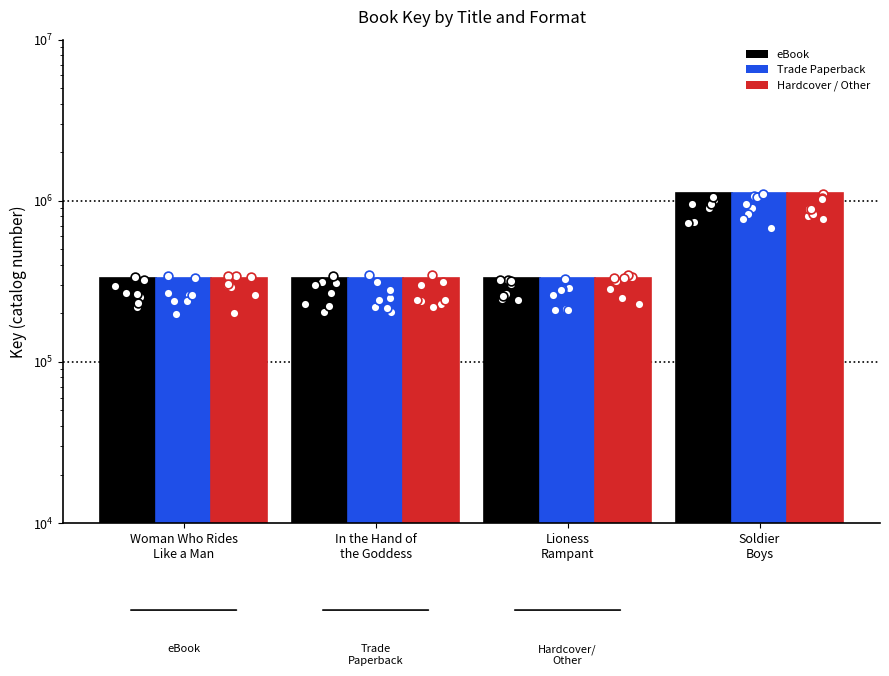

What are all the series names shown in the legend?

eBook, Trade Paperback, Hardcover / Other